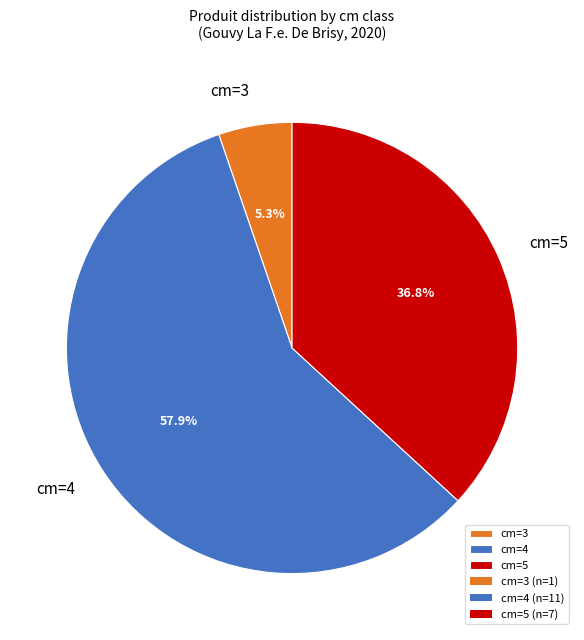

Which has a higher value, cm=3 or cm=5?

cm=5